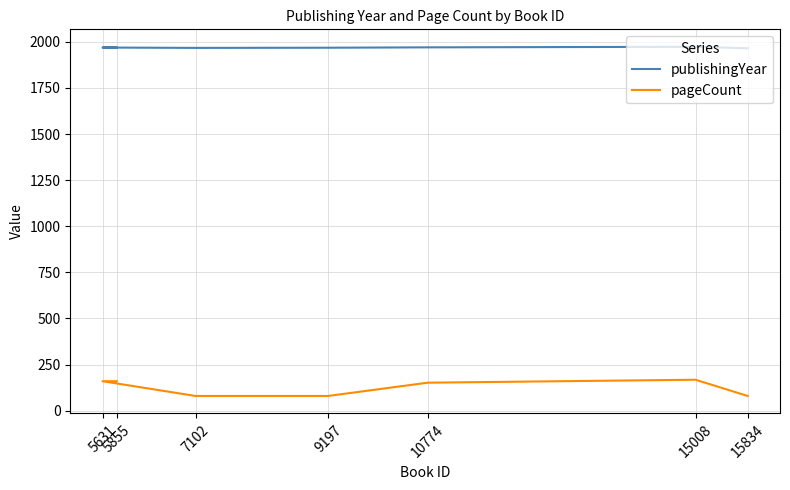

What is the maximum value shown in the chart?

1973